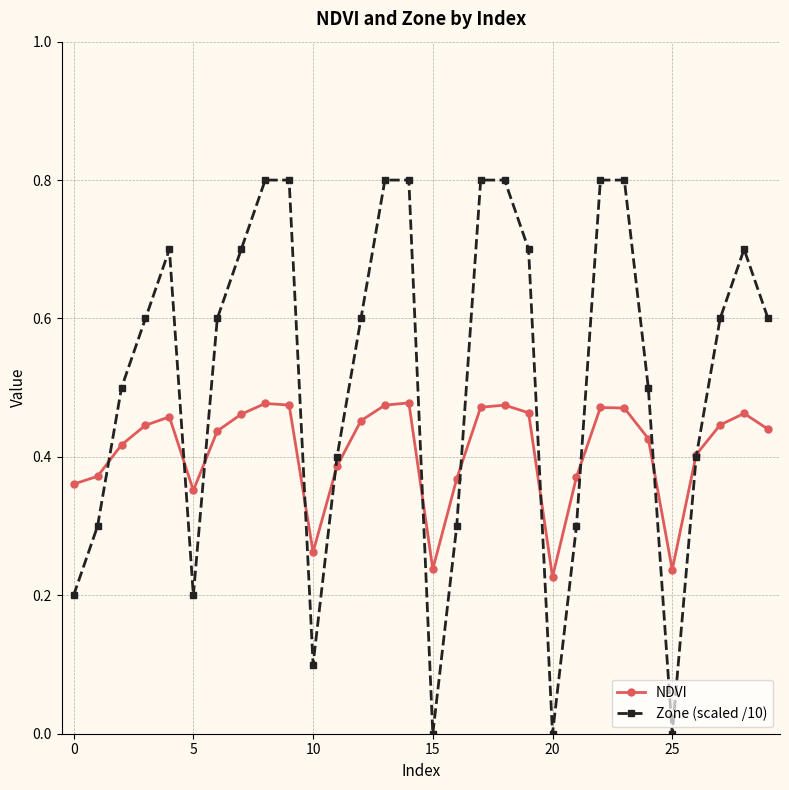

Which series has the widest spread of values?

Zone (scaled /10)